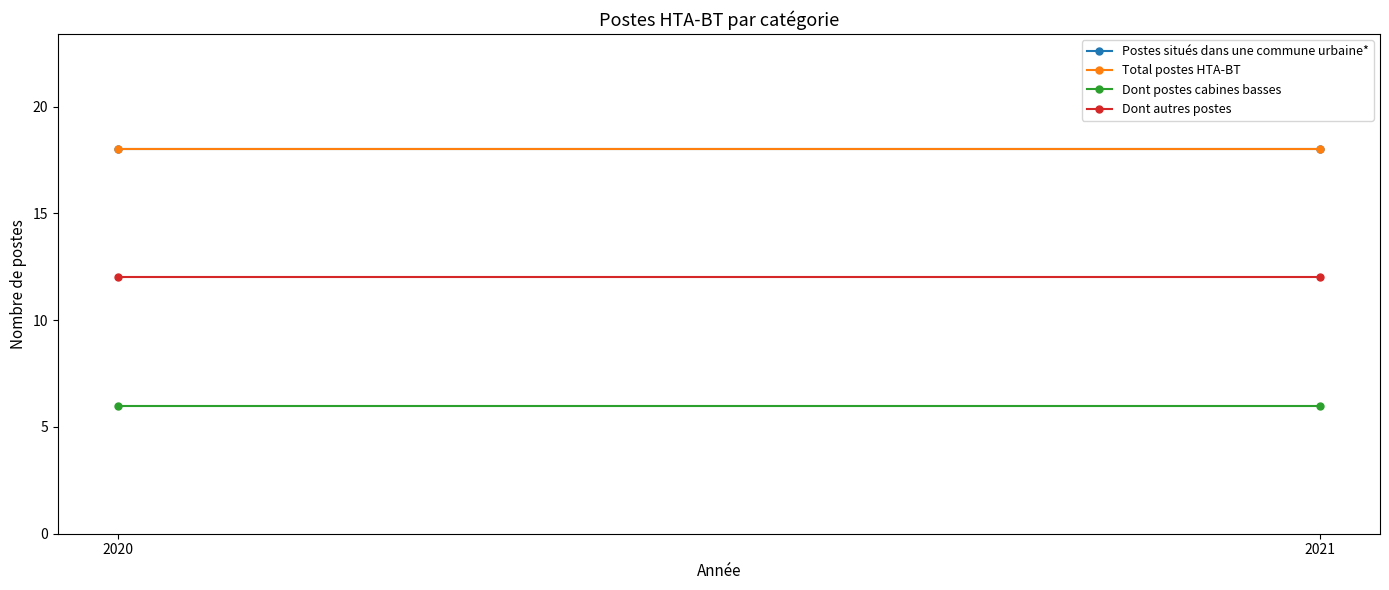

At which category is the sum across all series the highest?

2020